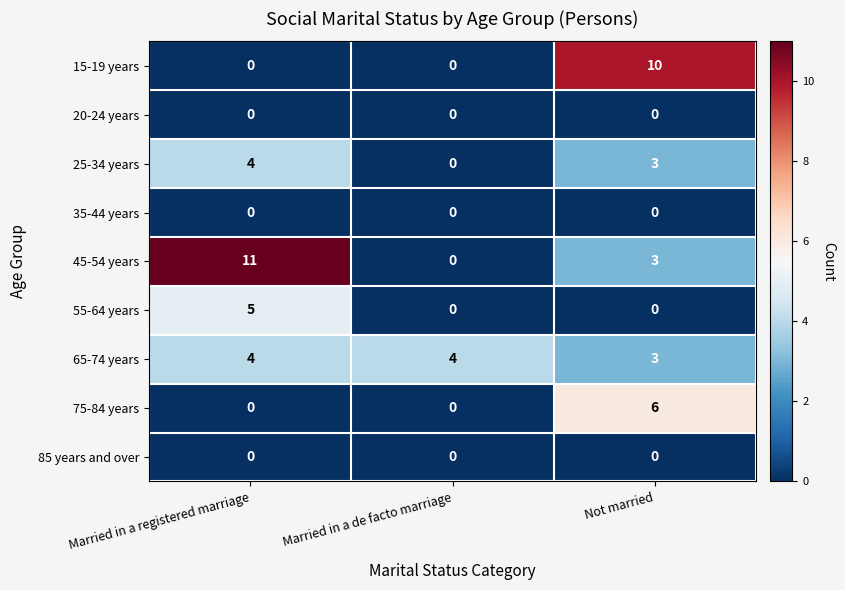

True or false: 20-24 years has a value of 0 at Married in a registered marriage.

True